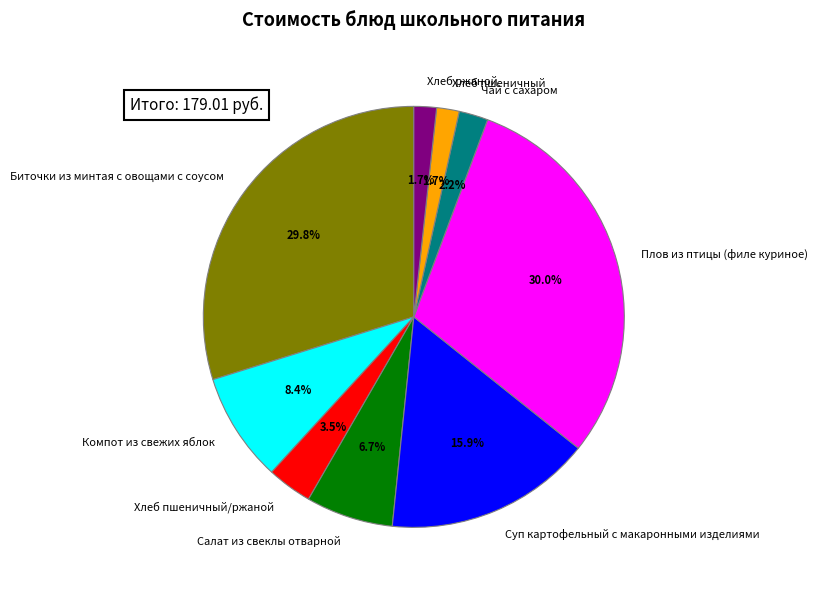

Combined, do Хлеб пшеничный/ржаной and Суп картофельный с макаронными изделиями account for over 50%?

No